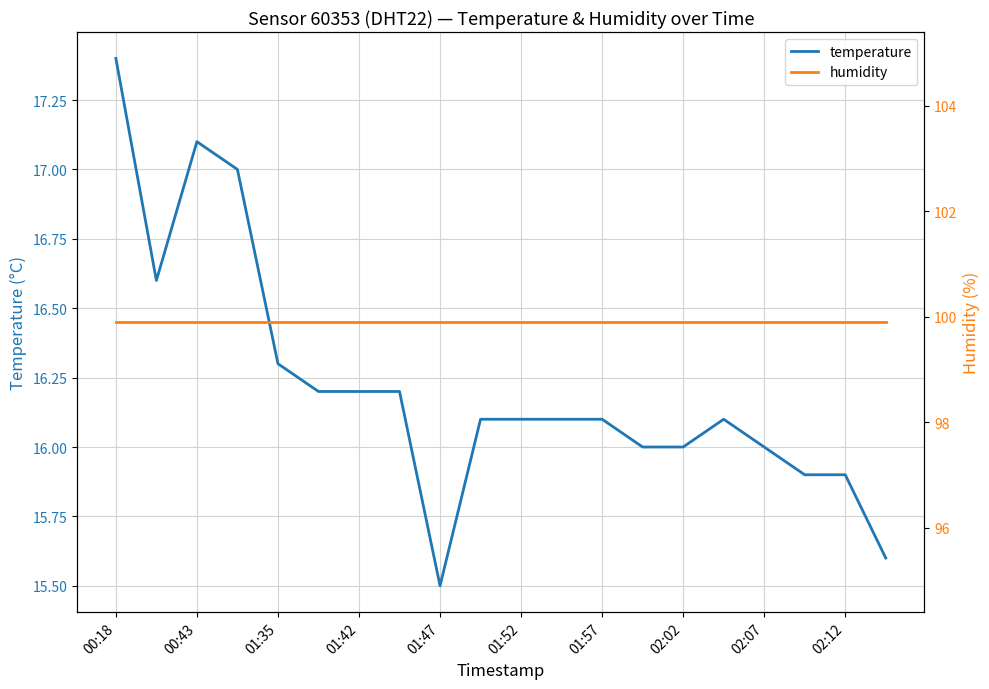

Is it true that temperature equals 16.0 at 02:07?

True